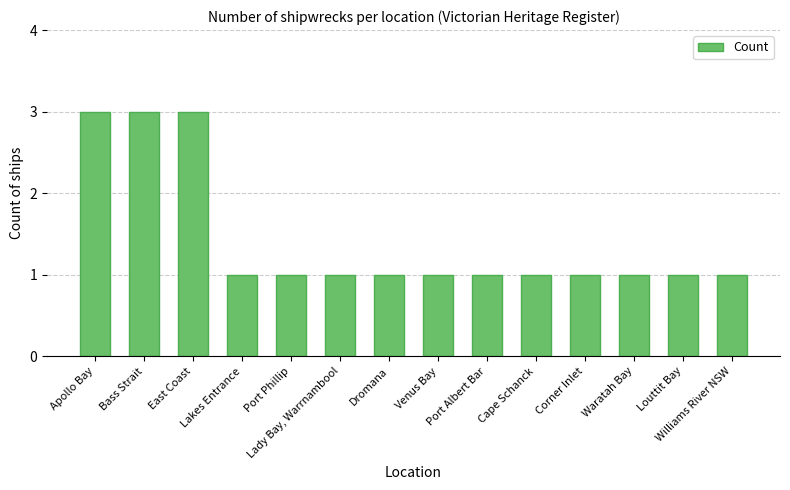

What is the greatest value displayed?

3